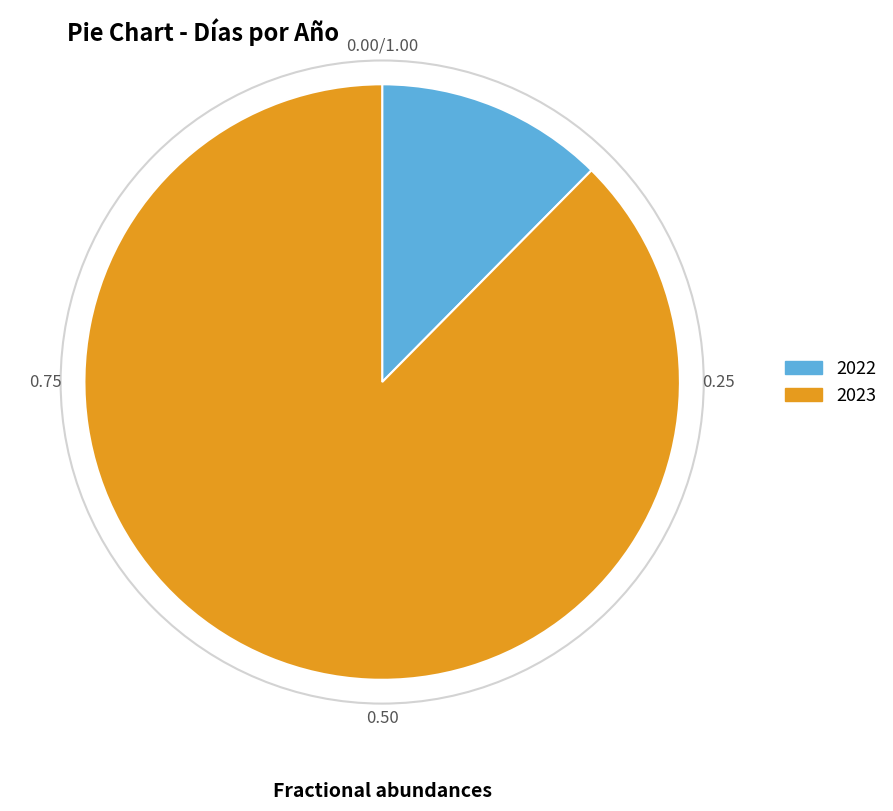

What is the ratio of the value at 2023 to the value at 2022?

7.1